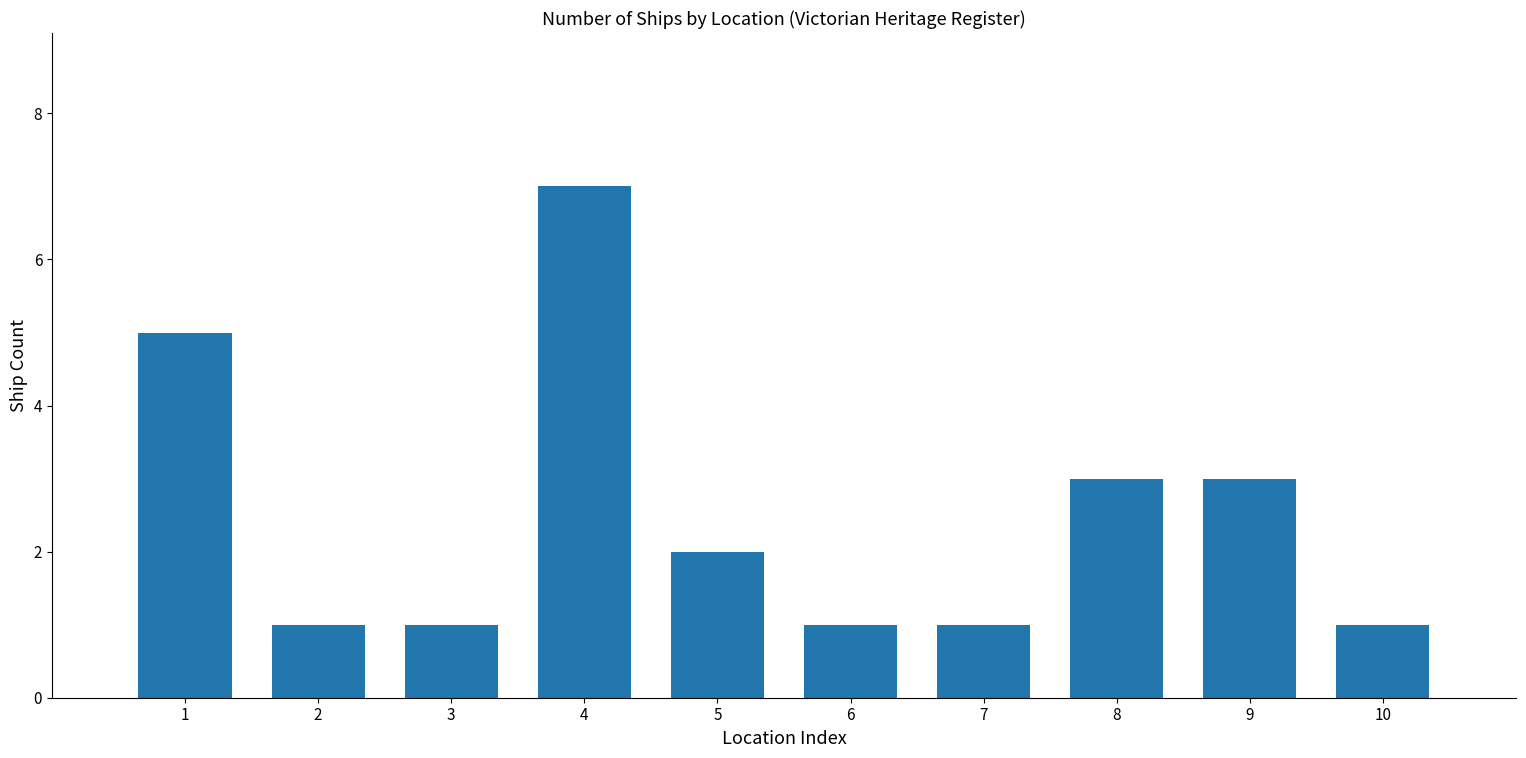

True or false: the data shows 12 at 4.

False